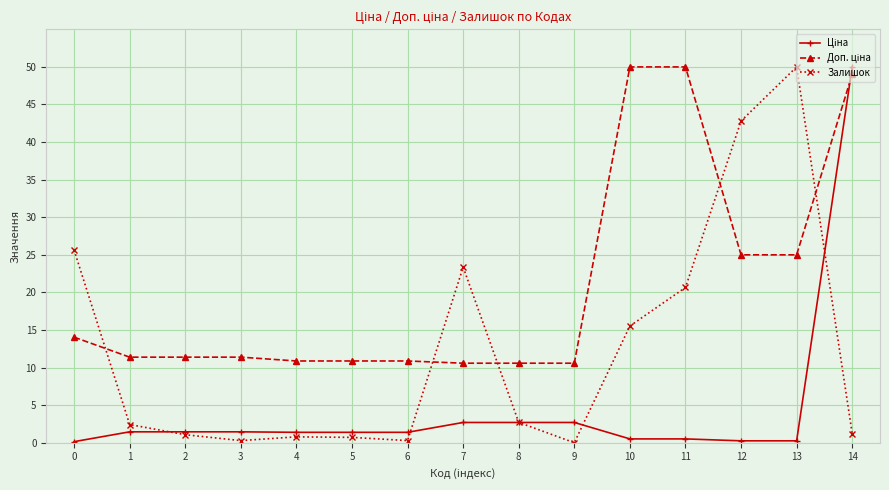

Between 0 and 13, which series saw the biggest shift?

Залишок